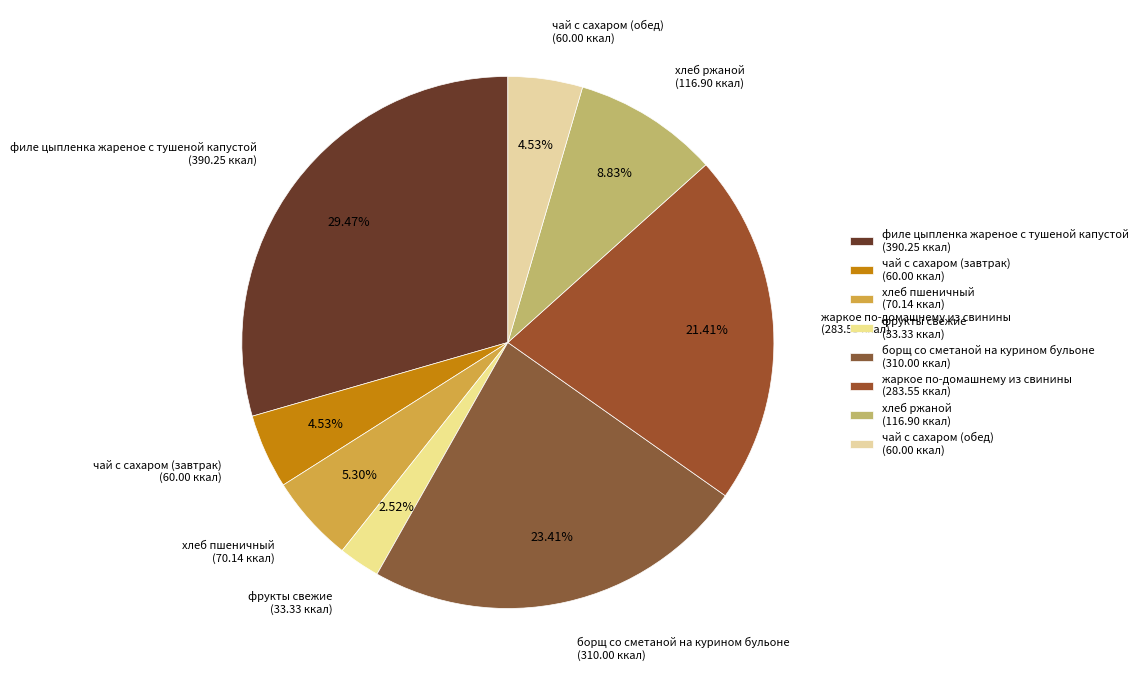

True or false: хлеб ржаной accounts for 17% of the total.

False